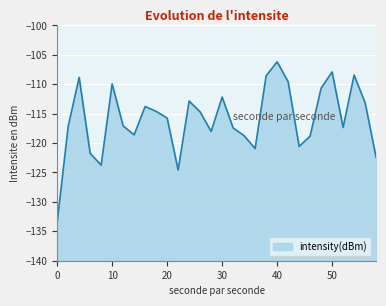

What is the change in value from 0 to 2?

+16.3